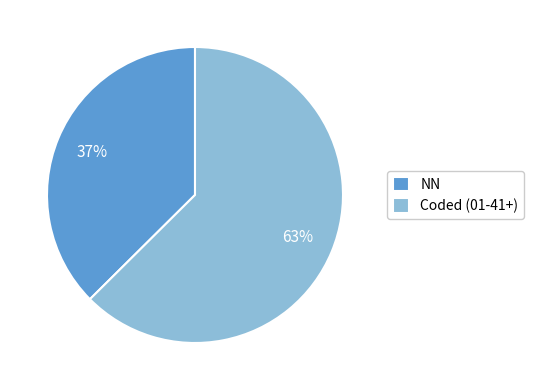

Count the number of slices in the pie.

2